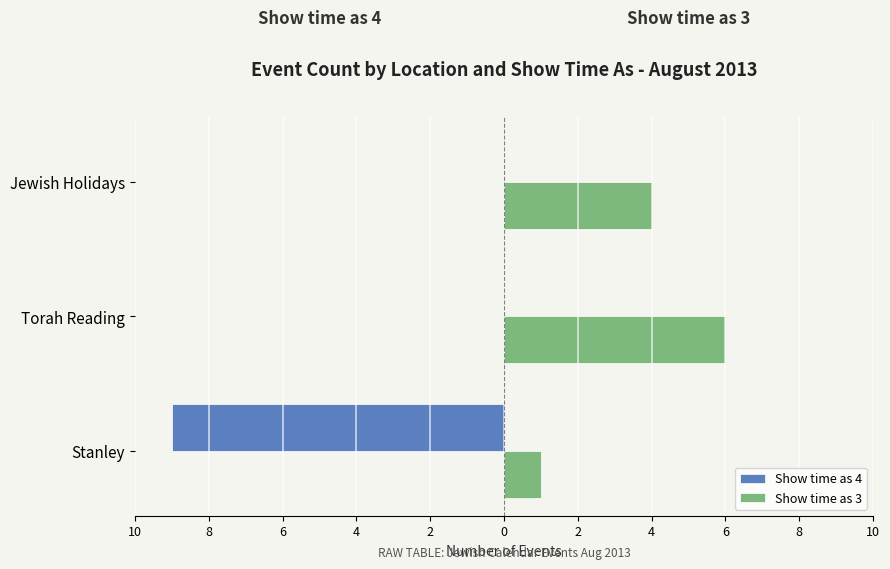

How many data points in Show time as 3 are above 4?

1